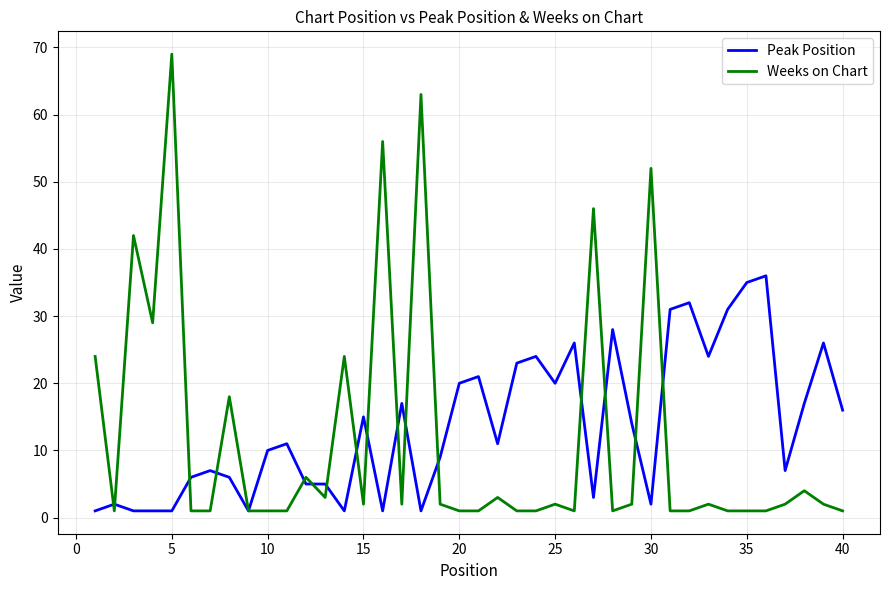

Which series has the largest range (max minus min)?

Weeks on Chart